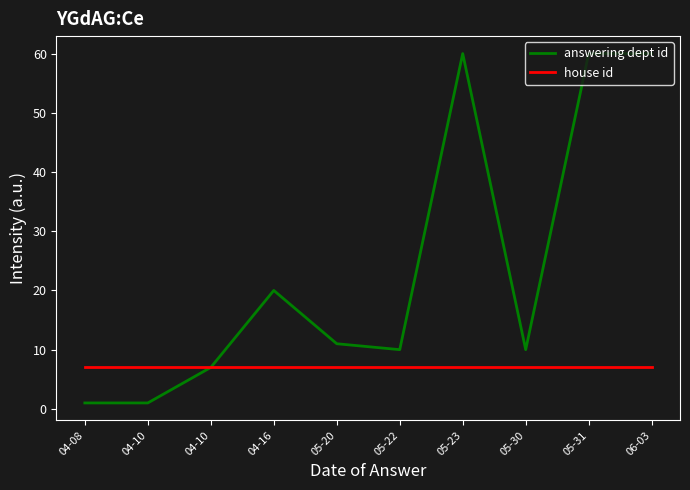

At how many categories does at least one series exceed 29?

3